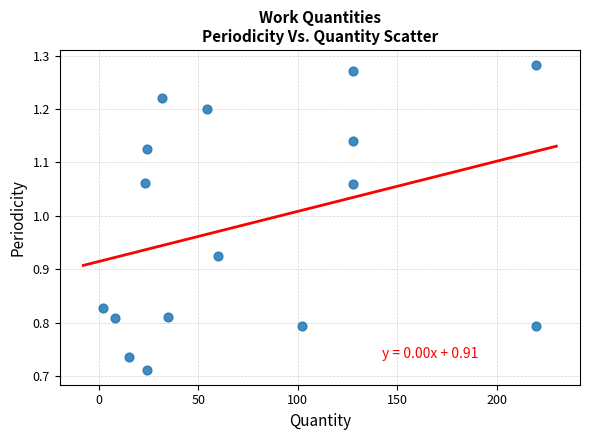

What is the range of X values (max minus min)?

217.8